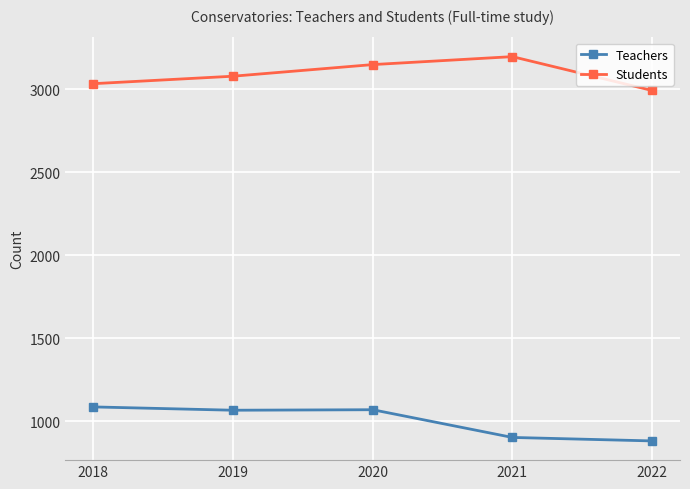

List the series in order of their overall mean, highest first.

Students, Teachers